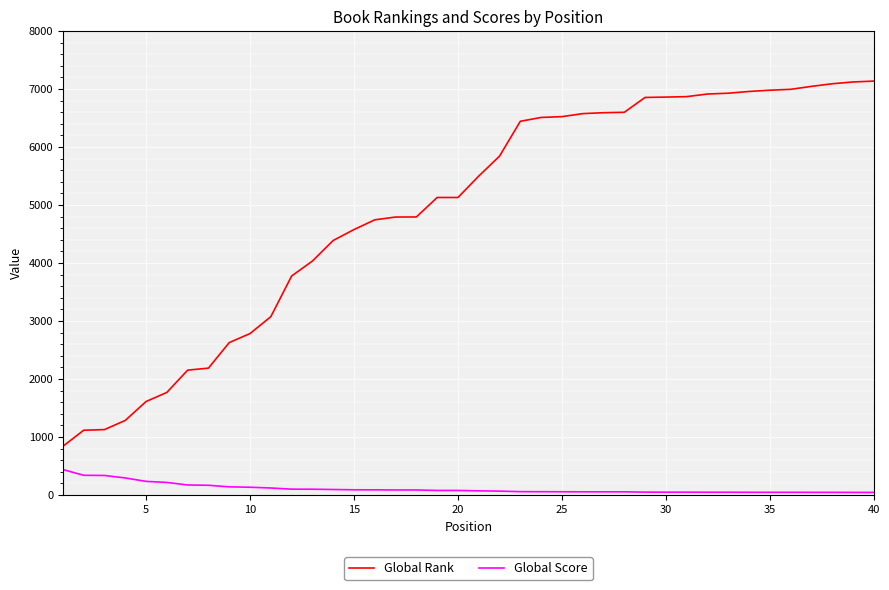

List the series in order of their overall mean, highest first.

Global Rank, Global Score